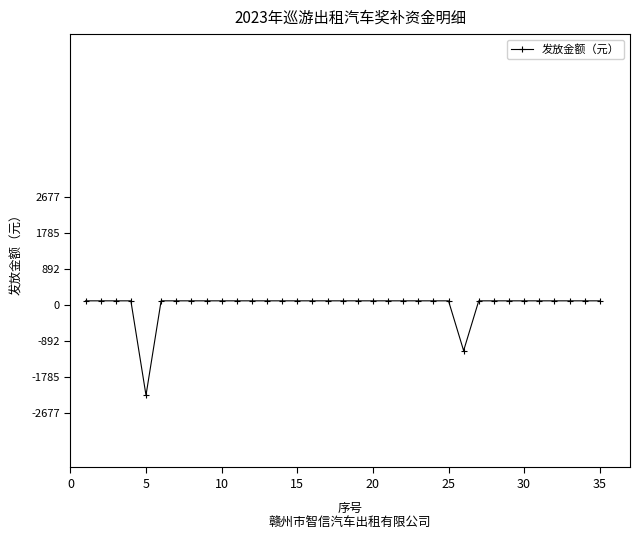

What is the maximum value shown in the chart?

101.8